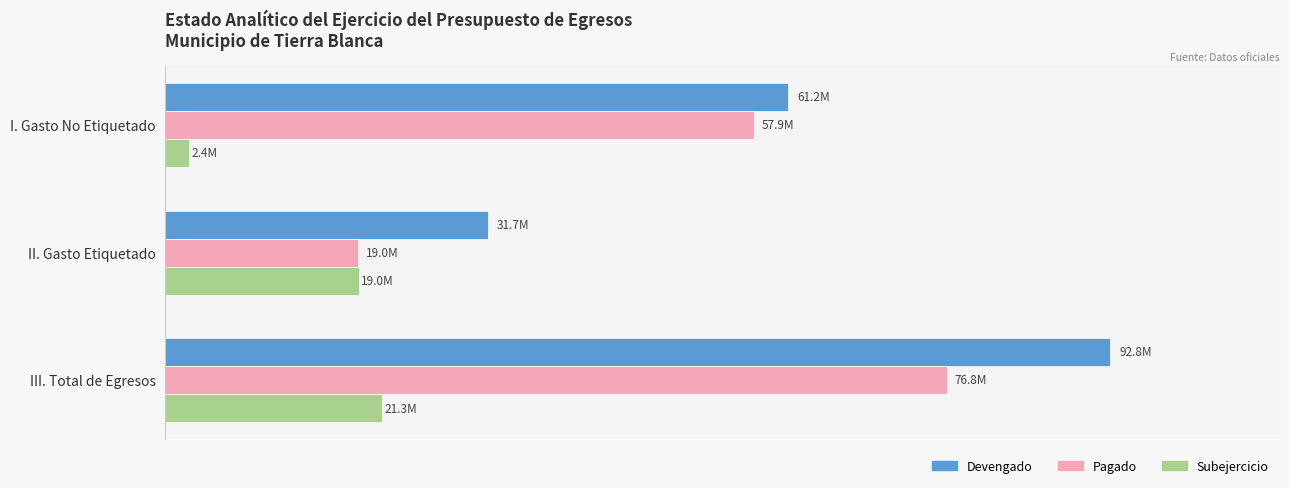

Which category has the highest value across all series?

III. Total de Egresos